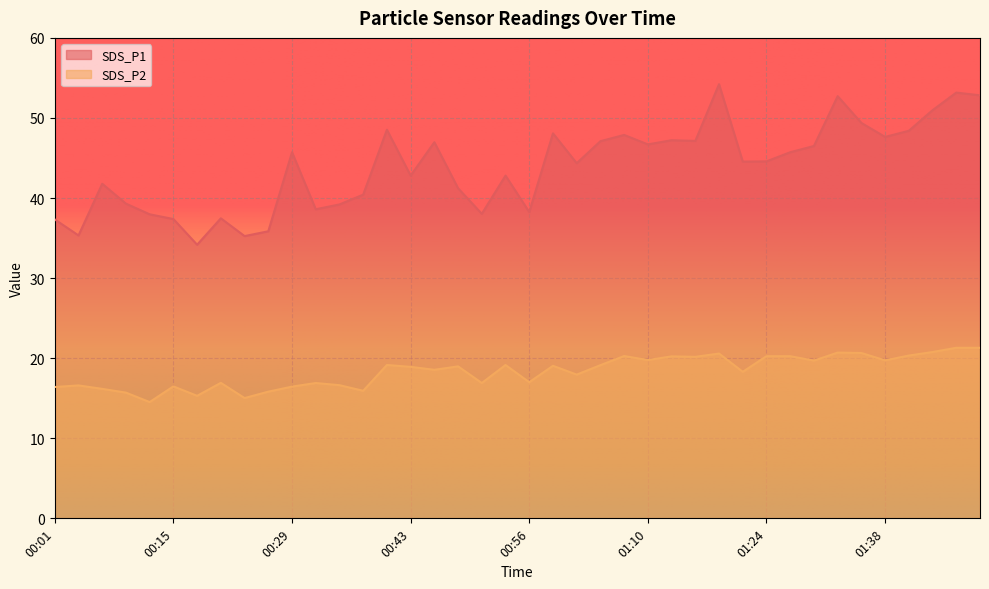

How many lines are shown in the chart?

2